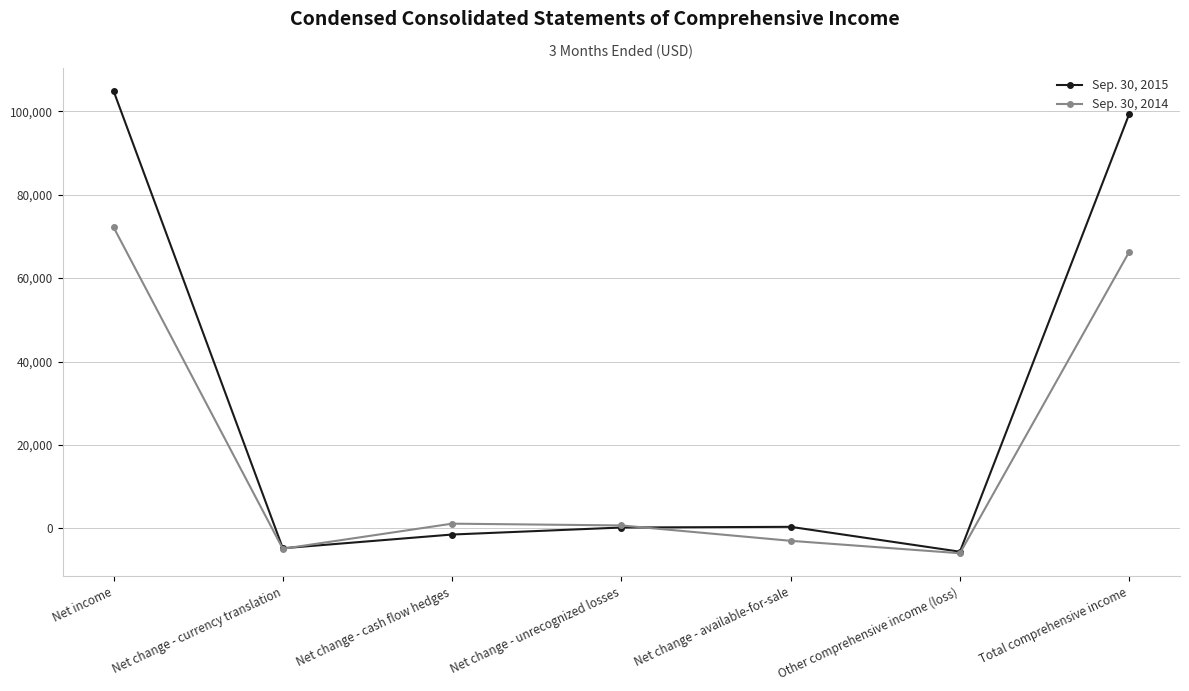

At which category does Sep. 30, 2015 reach its first local valley?

Net change - currency translation